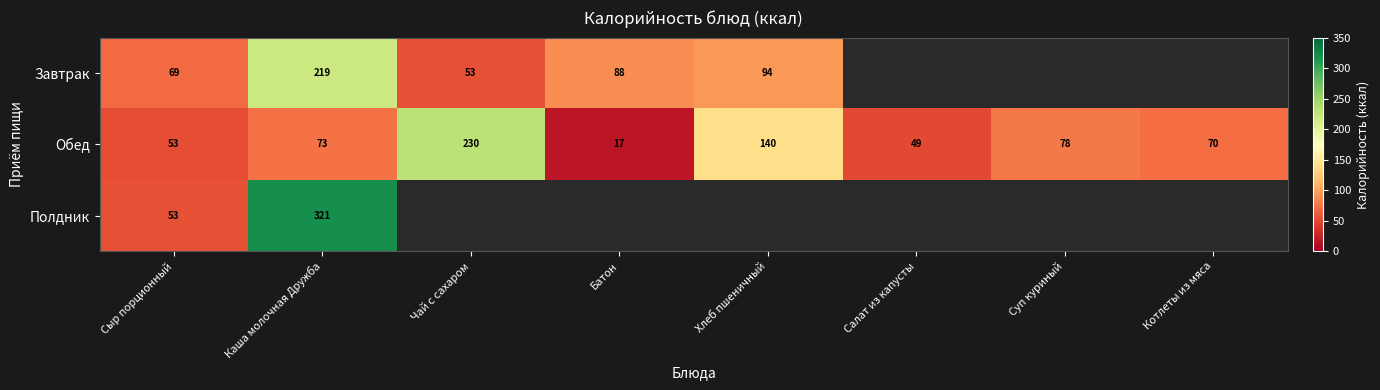

Between Салат из капусты and Суп куриный, which is larger?

Суп куриный